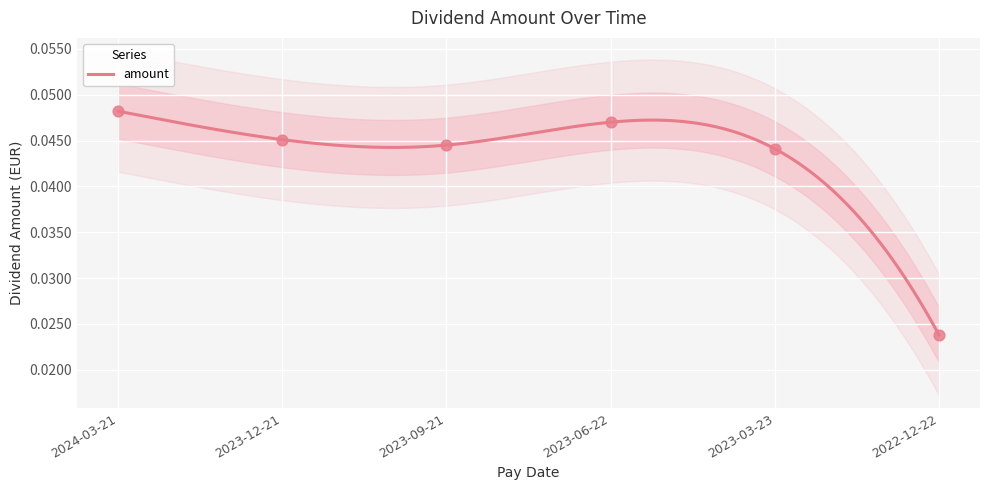

Between 2024-03-21 and 2023-06-22, which is larger?

2024-03-21